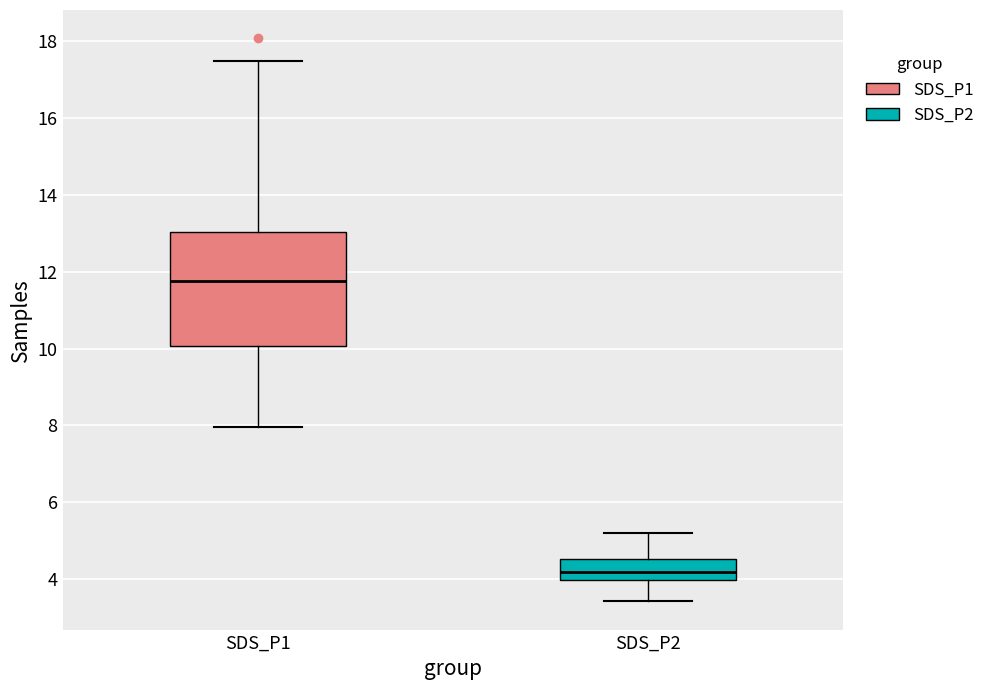

Which box's median line is the highest?

SDS_P1